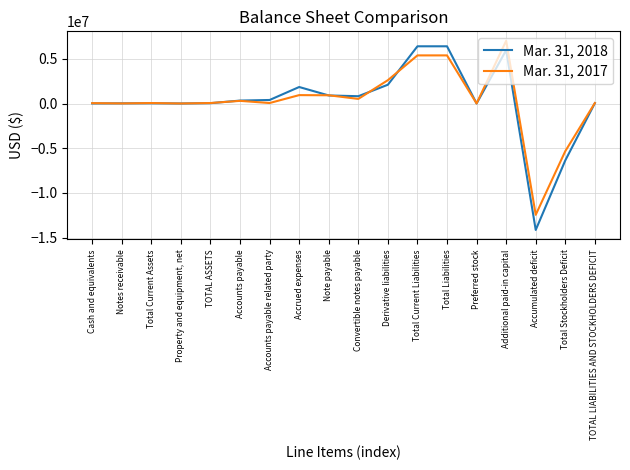

Which series has the largest range (max minus min)?

Mar. 31, 2018